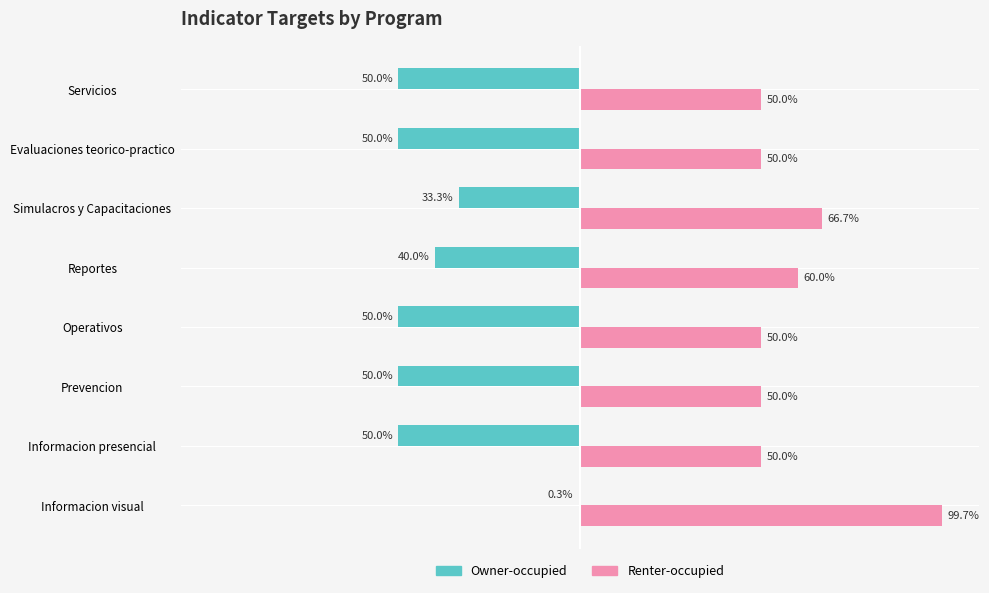

Which label corresponds to the largest value in the chart?

Informacion visual